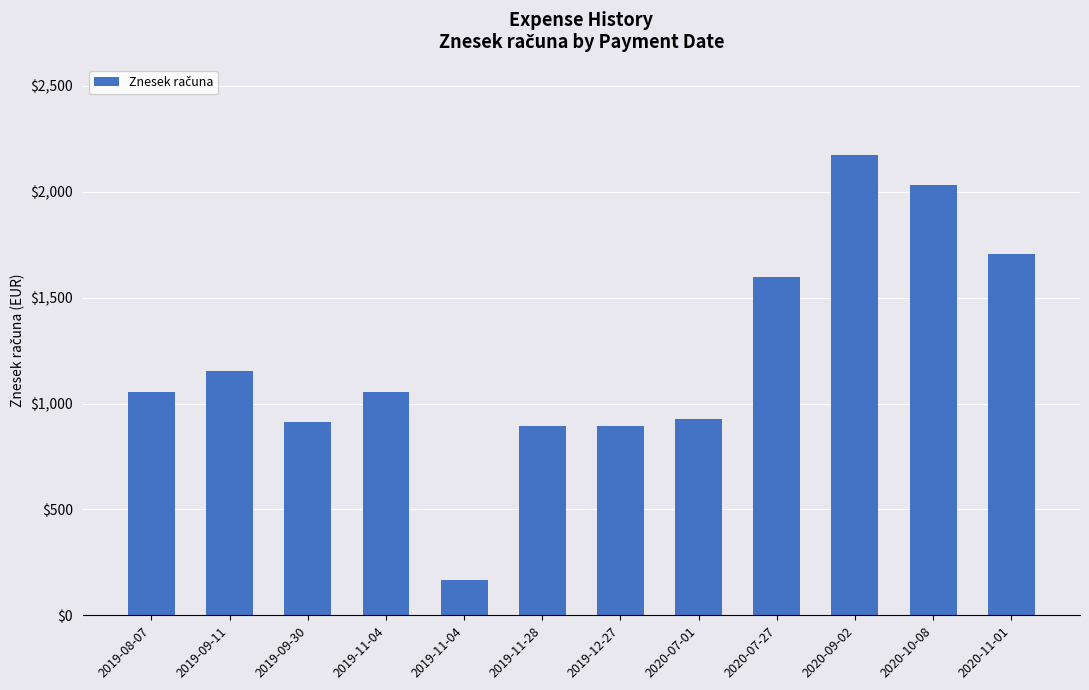

Rank the categories by value from lowest to highest.

2019-11-04, 2019-11-28, 2019-12-27, 2019-09-30, 2020-07-01, 2019-11-04, 2019-08-07, 2019-09-11, 2020-07-27, 2020-11-01, 2020-10-08, 2020-09-02